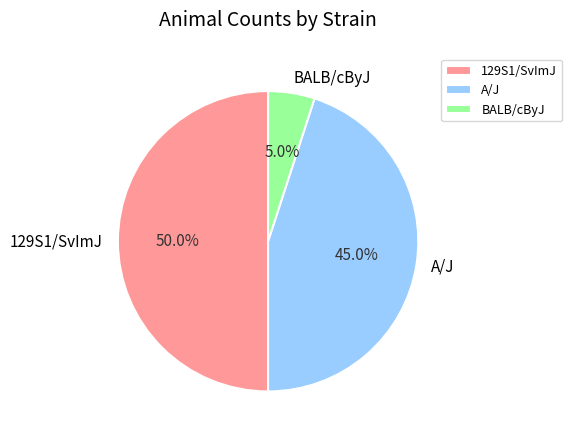

How many slices are in this pie chart?

3